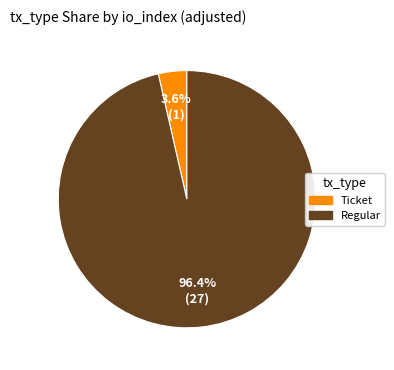

Does any single category account for the majority?

Yes